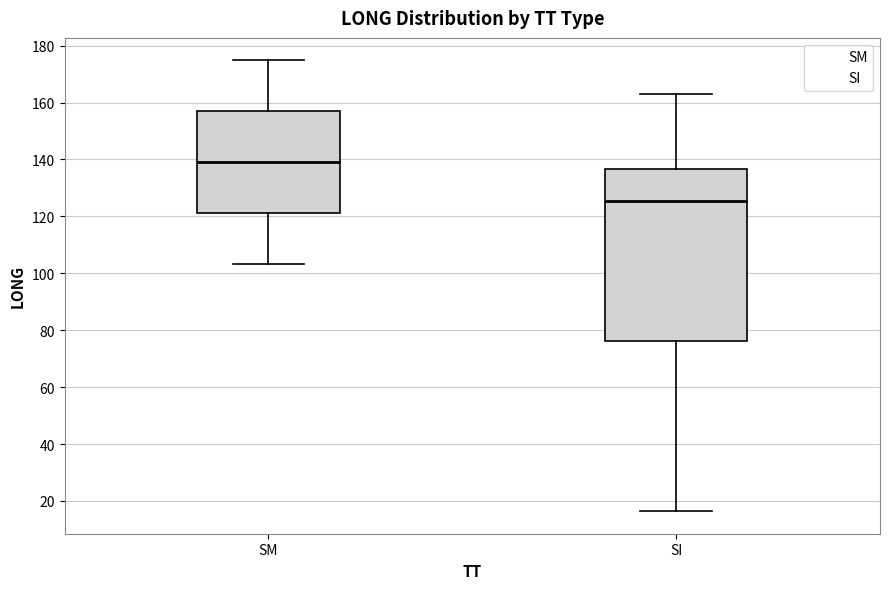

Reading left to right, read every box against the y-axis: the position of its median line, the range the box covers, and the ends of its whiskers. The values are not printed on the chart, so give them approximately, as read against the axis.

SM: median 138, box 122 to 156, whiskers 104 to 174
SI: median 126, box 76 to 136, whiskers 16 to 164